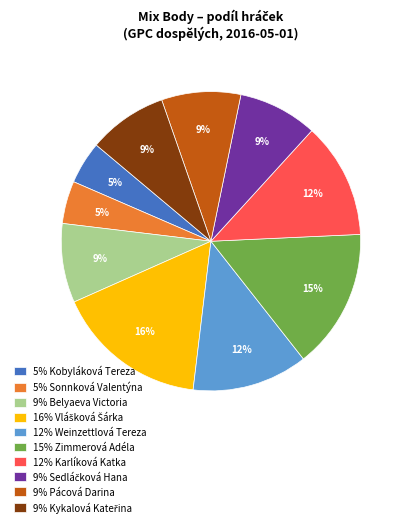

To the nearest percent, what is the average slice percentage?

10%